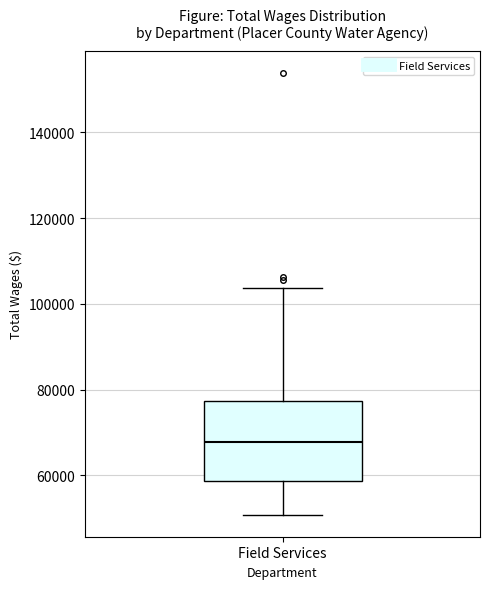

Transcribe this box plot: give where the median line is, the range the box spans, and where the two whiskers end, as read against the y-axis. The values are not printed on the chart, so give them approximately, as read against the axis.

median 68000, box 58000 to 78000, whiskers 50000 to 104000